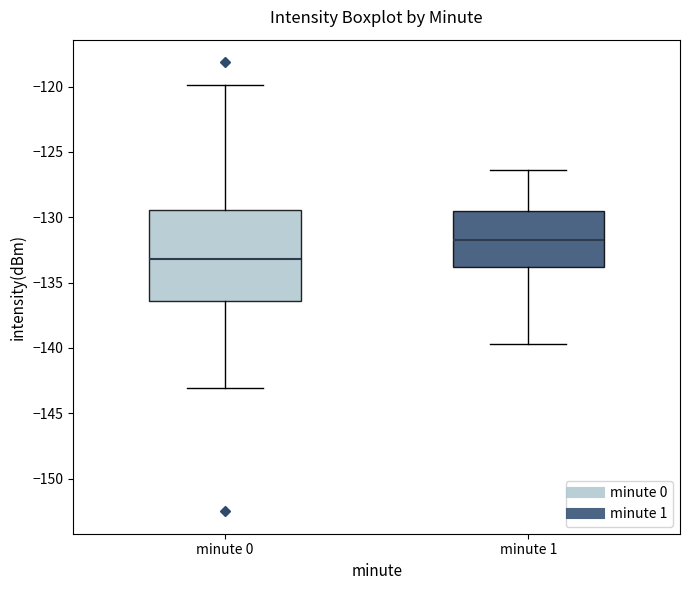

Reading left to right, transcribe this box plot: for each box, give where its median line is, the range the box spans, and where its two whiskers end, as read against the y-axis. The values are not printed on the chart, so give them approximately, as read against the axis.

minute 0: median -133.0, box -136.5 to -129.5, whiskers -143.0 to -120.0
minute 1: median -131.5, box -134.0 to -129.5, whiskers -139.5 to -126.5